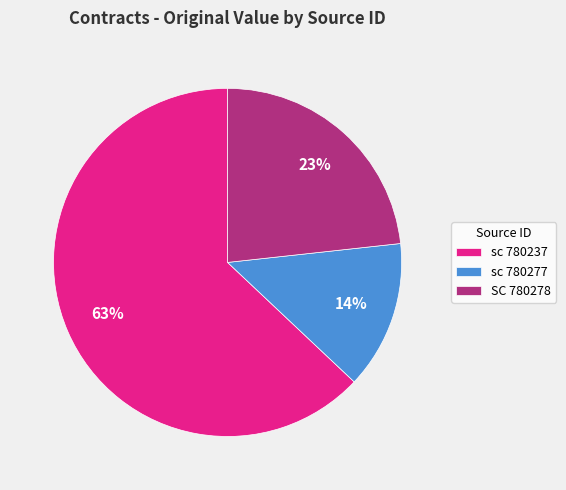

Rank the categories by value from highest to lowest.

sc 780237, SC 780278, sc 780277